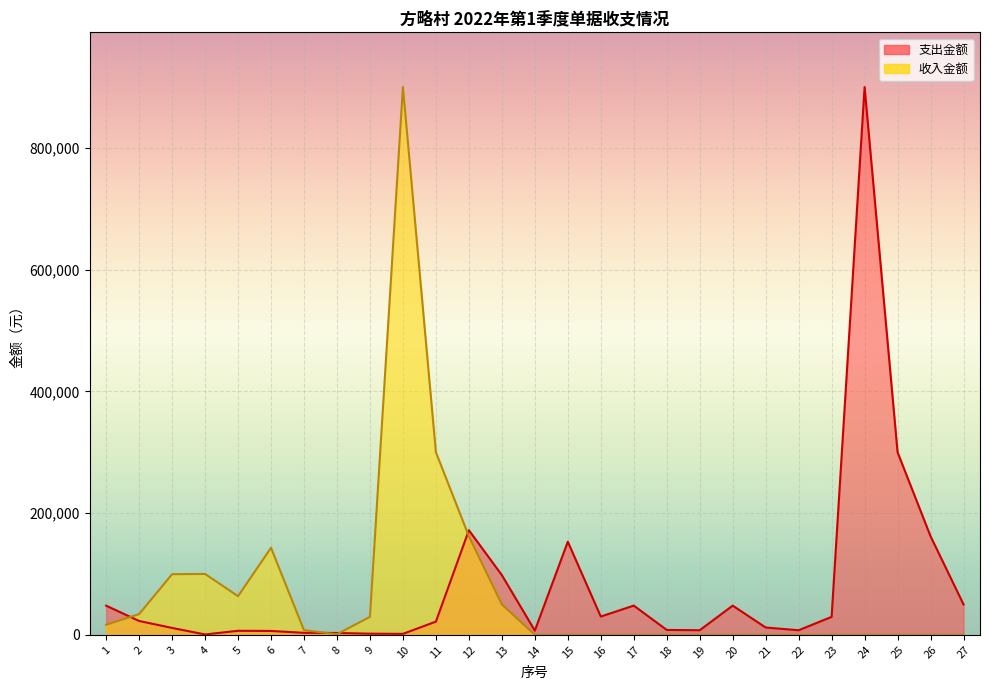

The 收入金额 series shows 0.0 at 19. True or false?

True